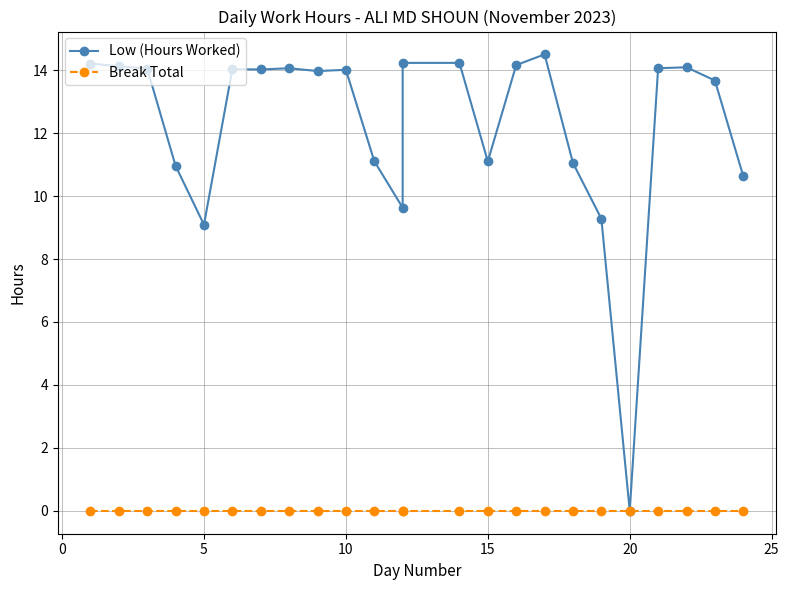

Is it true that Low (Hours Worked) equals -8.8 at 20?

False